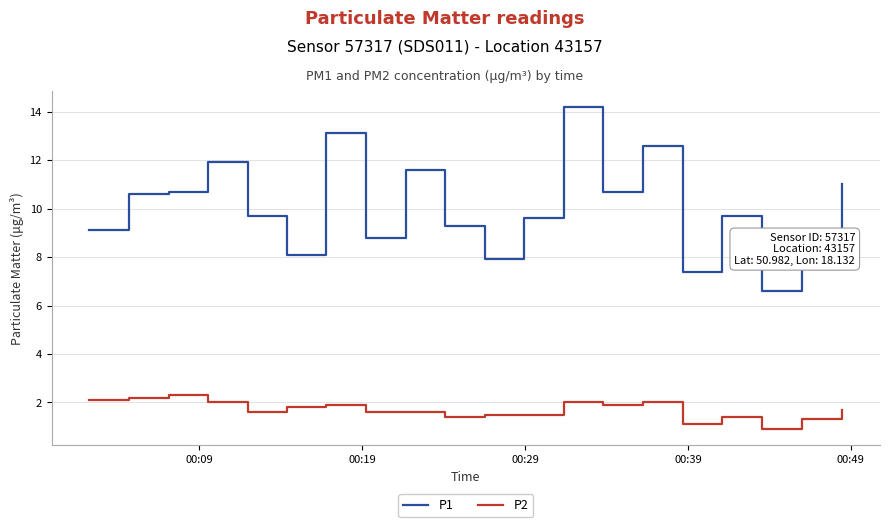

Which series has the widest spread of values?

P1